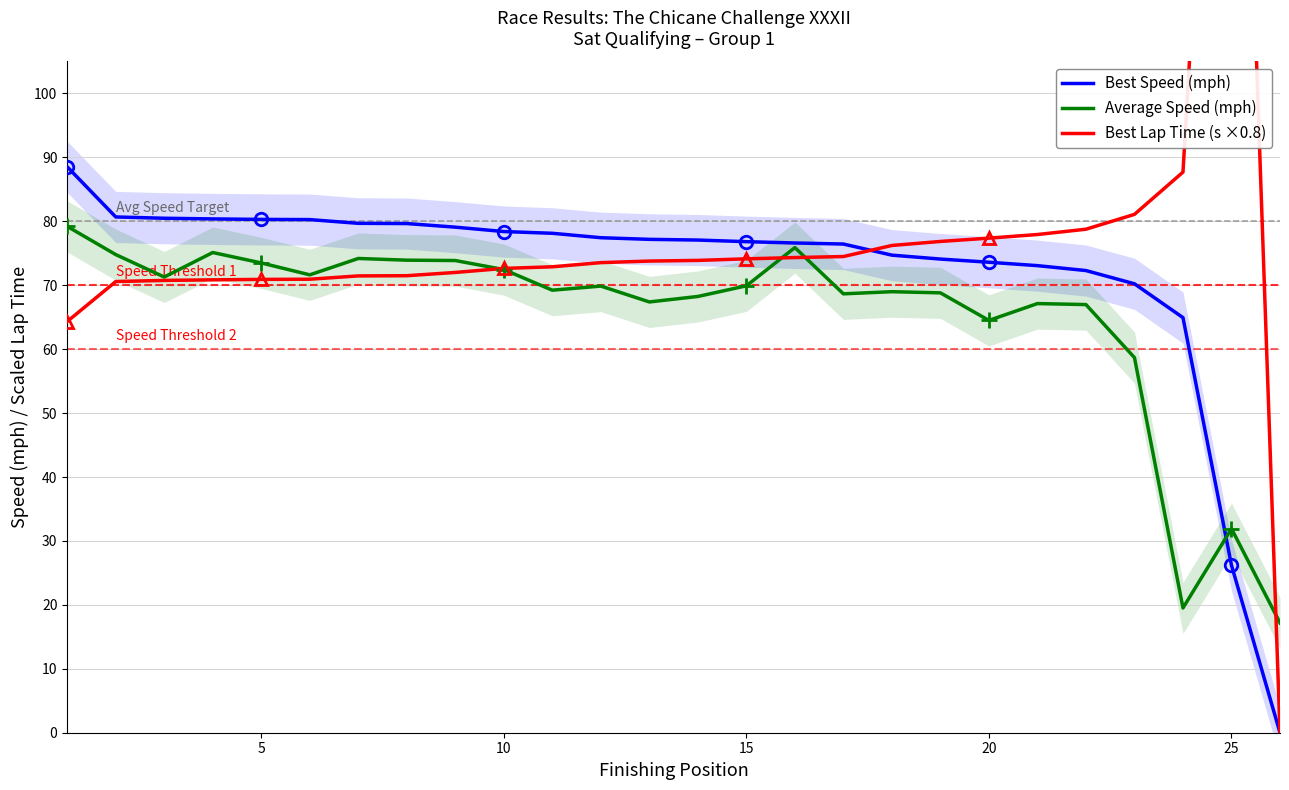

What is the difference between the maximum and second lowest values in the Average Speed (mph) series?

59.7